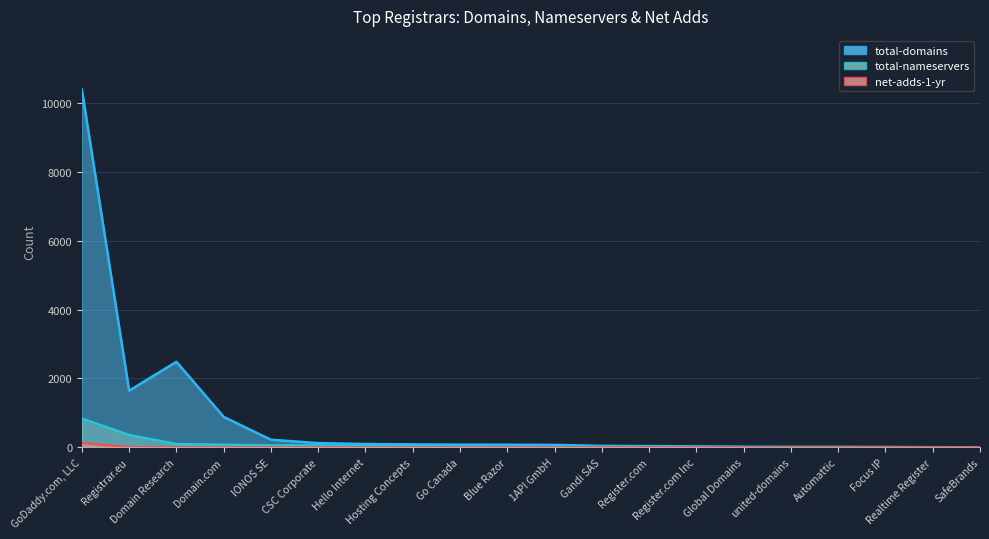

What are all the series names shown in the legend?

total-domains, total-nameservers, net-adds-1-yr